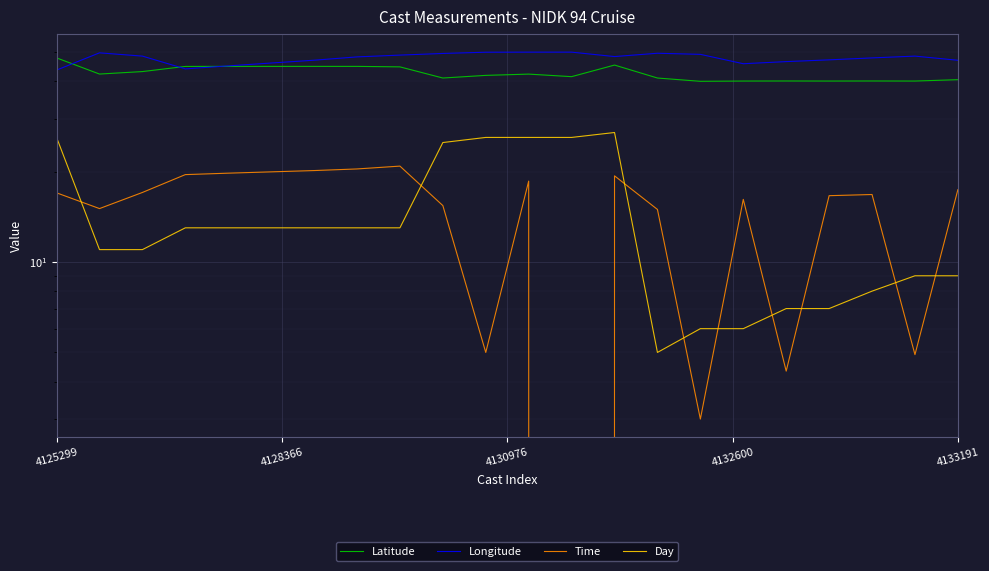

Reading left to right, list all the values displayed in this chart.

Latitude: 47.8	42.3	43.1	44.8	44.8	44.8	44.8	44.8	44.7	41.0	41.8	42.2	41.4	45.3	41.0	40.0	40.1	40.1	40.1	40.1	40.1	40.5
Longitude: 43.6	49.7	48.5	44.0	45.0	46.0	47.0	48.2	48.9	49.5	50.0	50.0	50.0	48.3	49.6	49.2	45.8	46.5	47.1	47.8	48.5	47.0
Time: 17.0	15.1	17.1	19.6	19.8	20.0	20.2	20.4	20.9	15.4	5.0	18.6	0.0	19.4	15.0	3.0	16.2	4.3	16.6	16.8	4.9	17.4
Day: 26.0	11.0	11.0	13.0	13.0	13.0	13.0	13.0	13.0	25.0	26.0	26.0	26.0	27.0	5.0	6.0	6.0	7.0	7.0	8.0	9.0	9.0